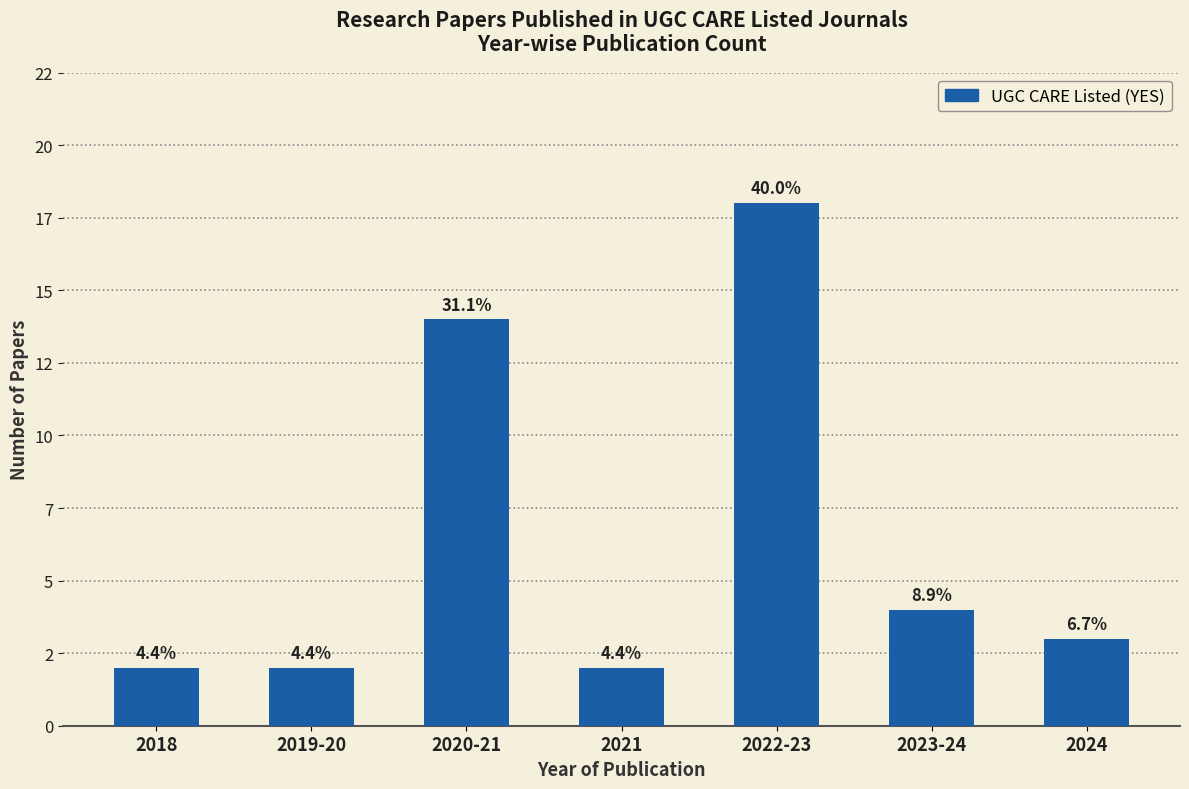

Are the bars horizontal?

No